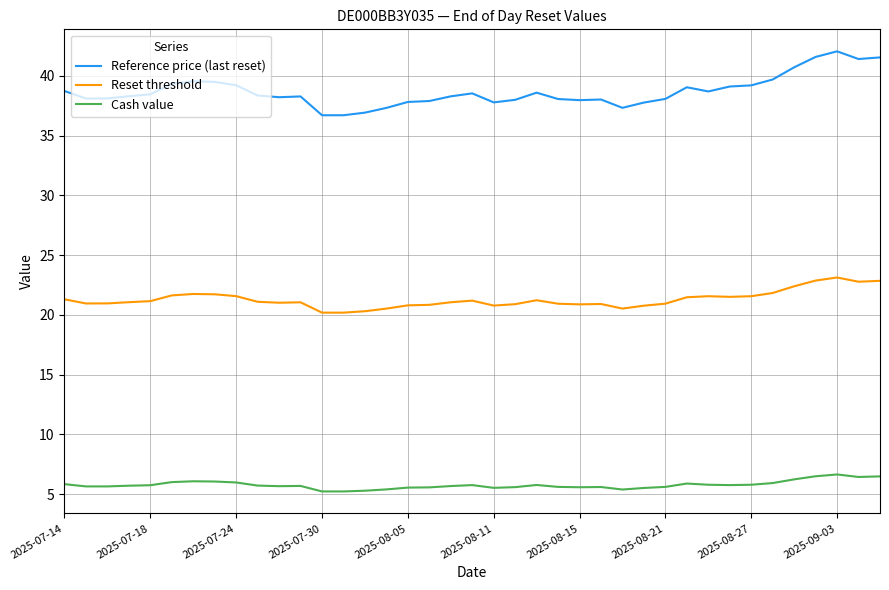

True or false: Cash value and Reference price (last reset) cross at least once.

False